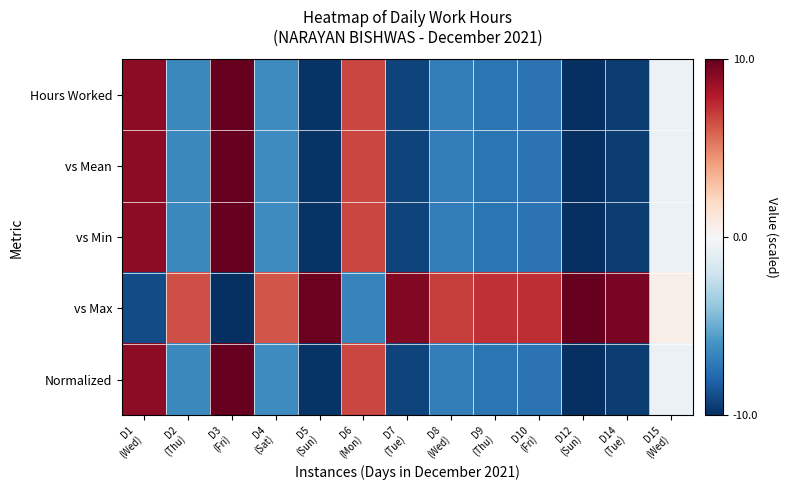

What is the difference between the highest and lowest values at D2
(Thu)?

12.9